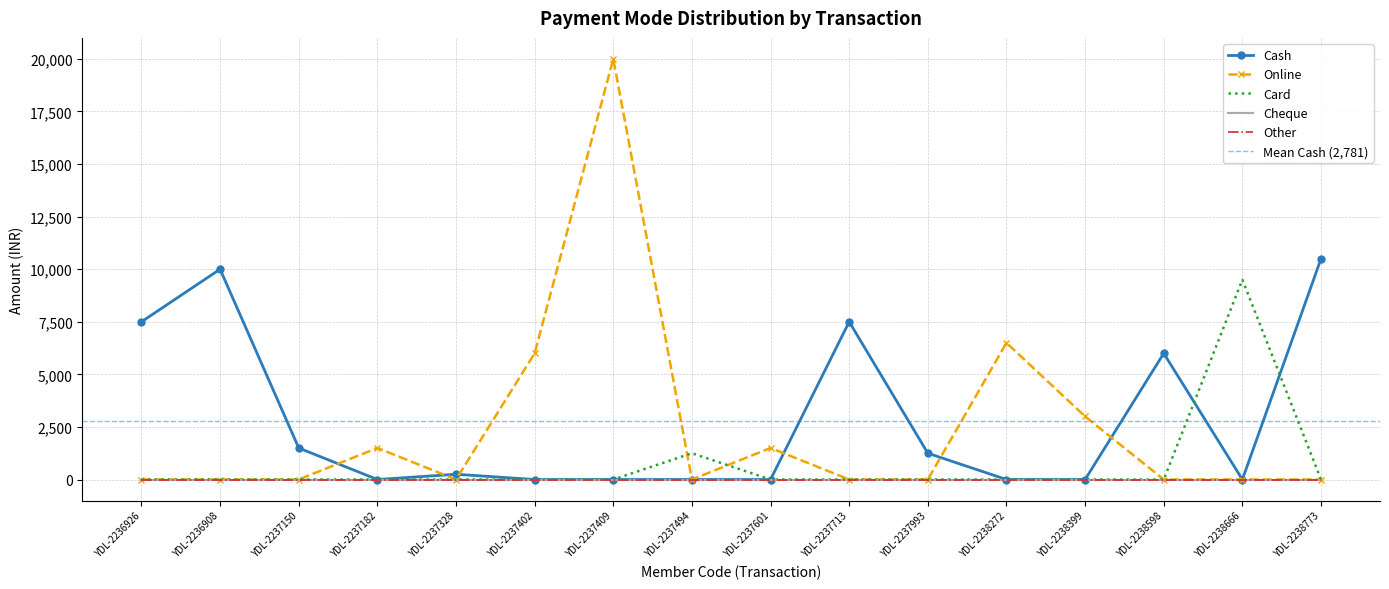

Which series has the largest range (max minus min)?

Online